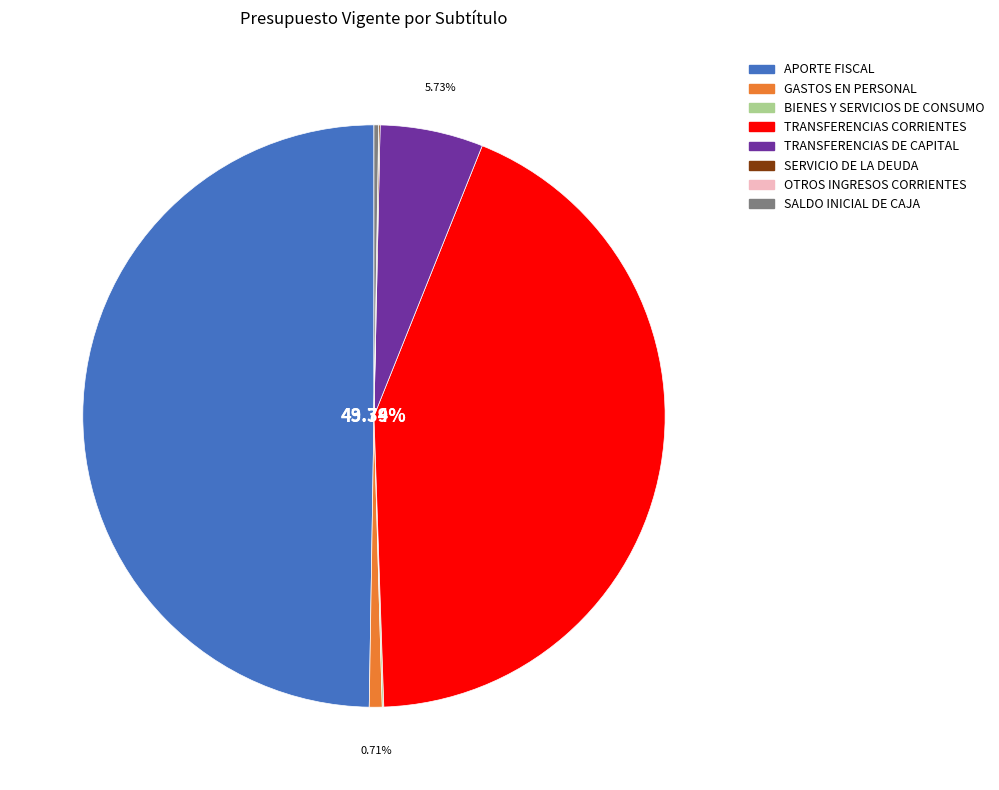

To the nearest percent, what portion does TRANSFERENCIAS CORRIENTES represent?

43%